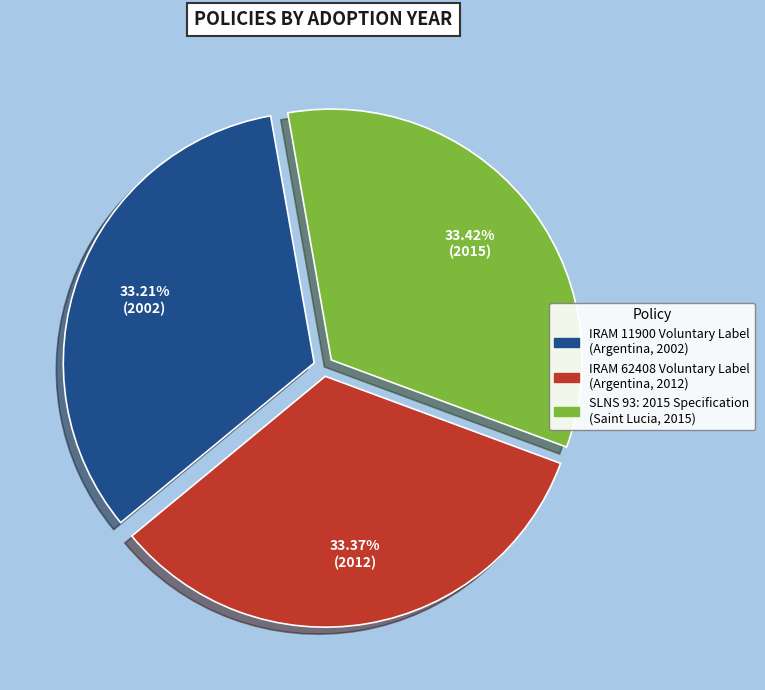

What is the ratio of the value at SLNS 93: 2015 Specification (Saint Lucia, 2015) to the value at IRAM 11900 Voluntary Label (Argentina, 2002)?

1.0